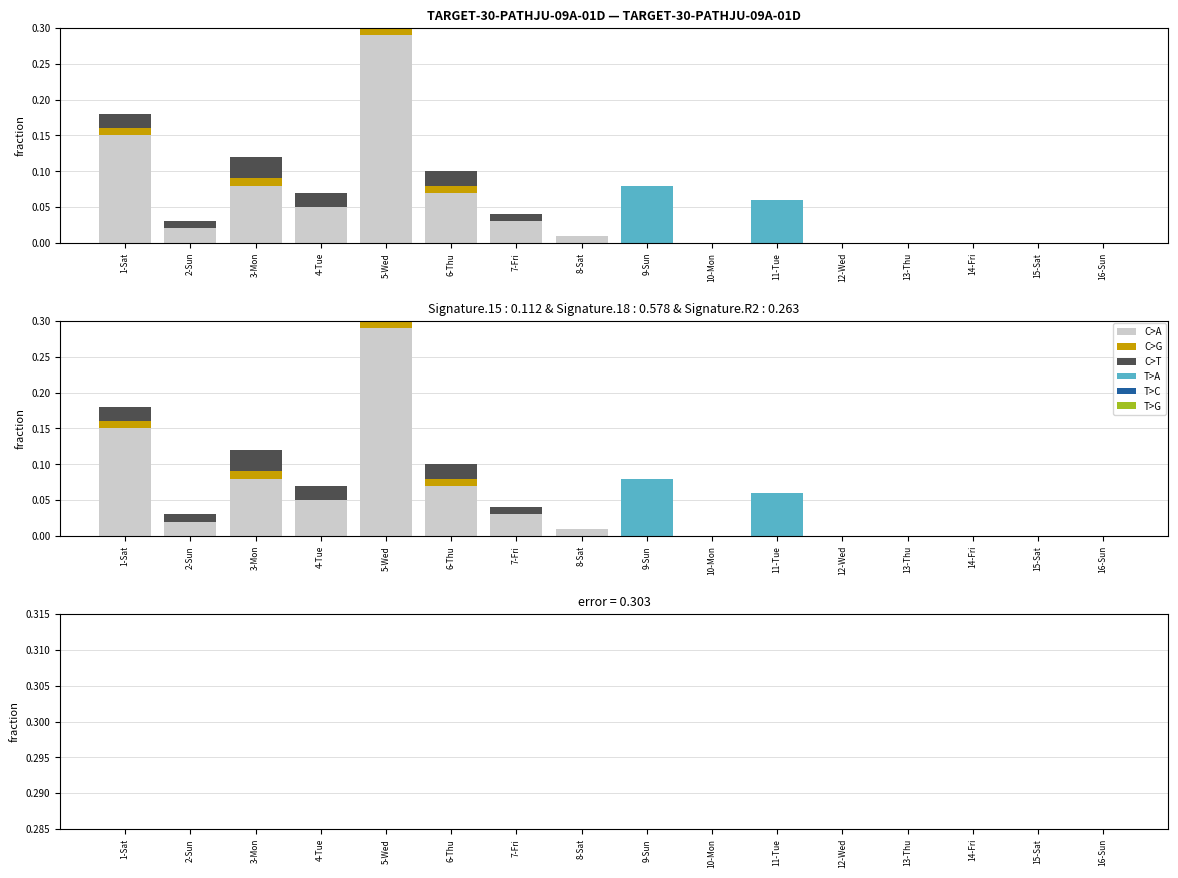

Which category has the highest value in the C>A series?

5-Wed